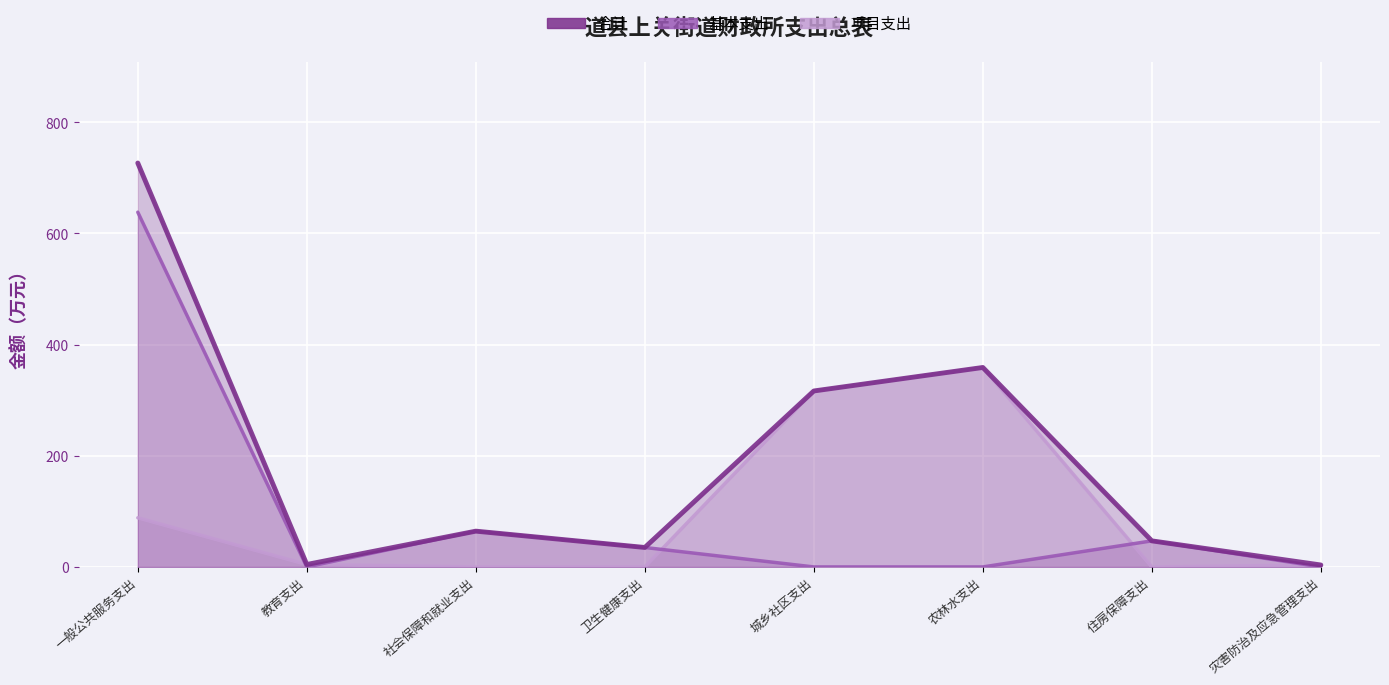

Where does the 合计 series first go above 64?

一般公共服务支出